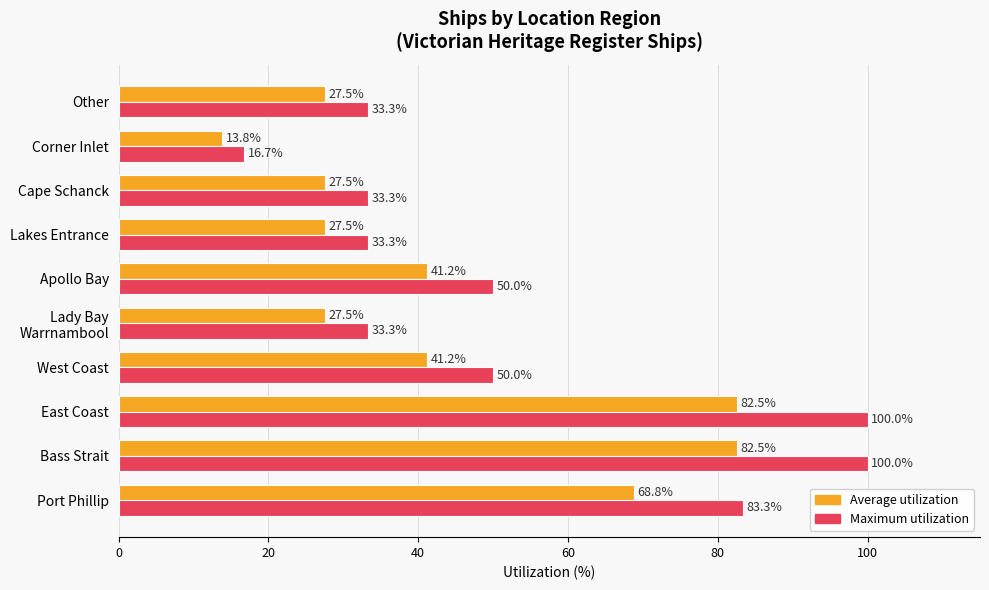

Which series has the largest range (max minus min)?

Maximum utilization